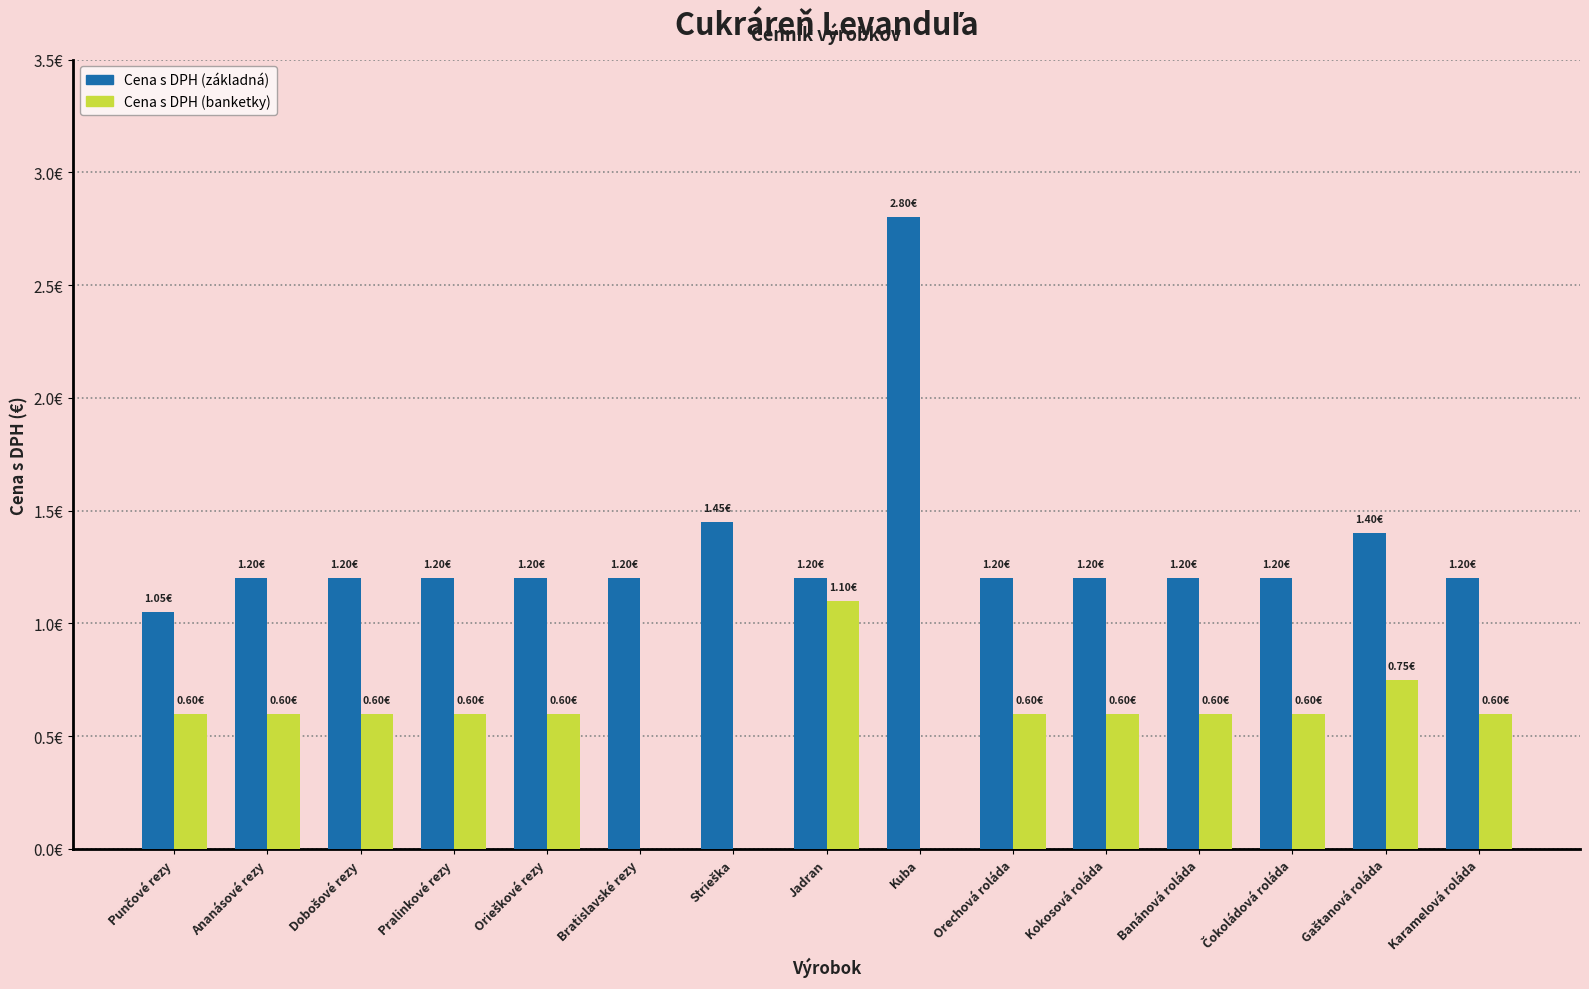

Are the bars horizontal?

No